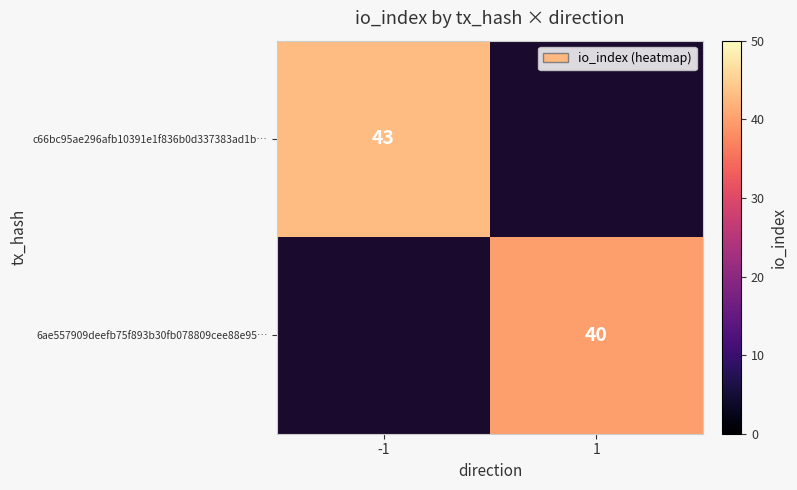

The 6ae557909deefb75f893b30fb078809cee88e95… series shows 23 at 1. True or false?

False